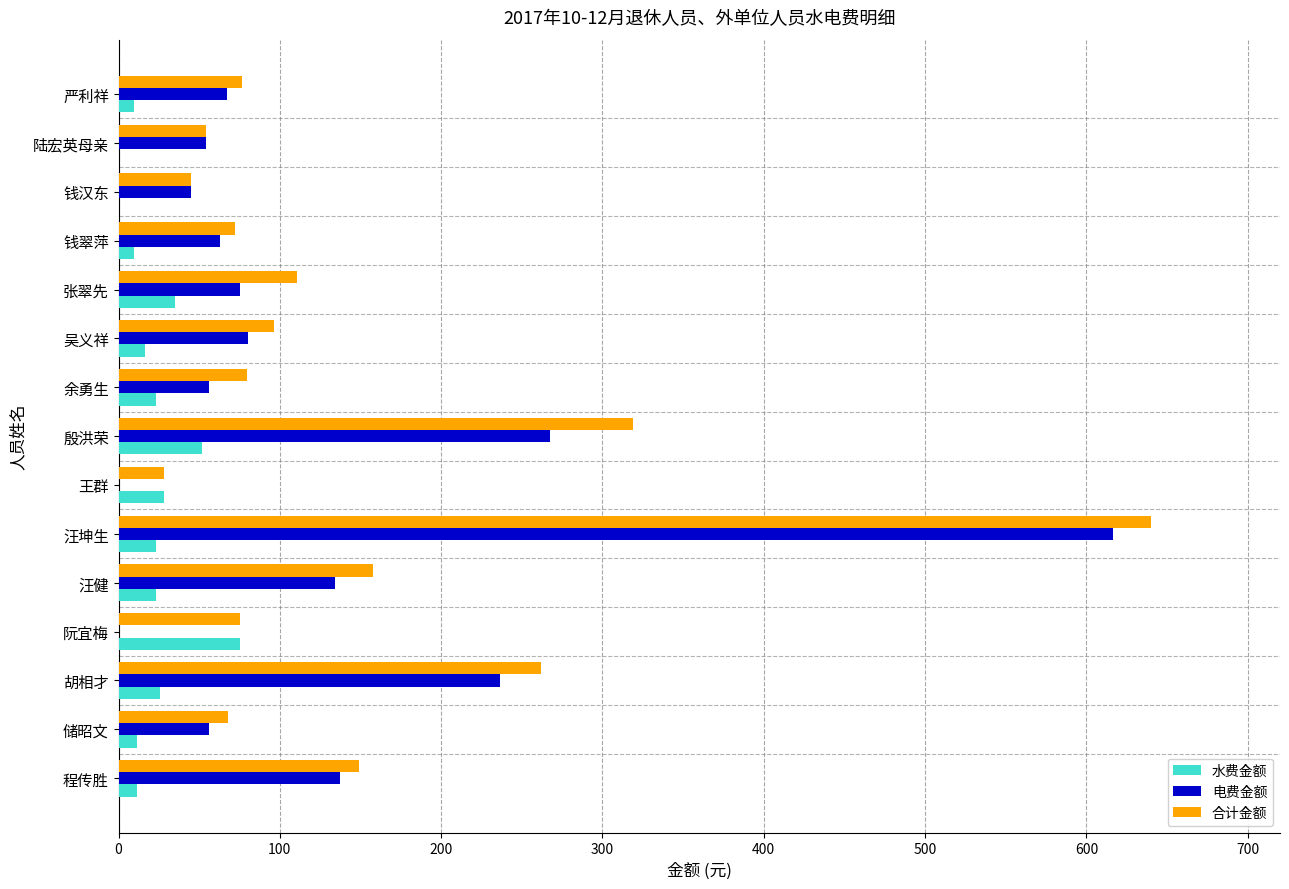

Where is 合计金额 nearest to the value 334?

殷洪荣